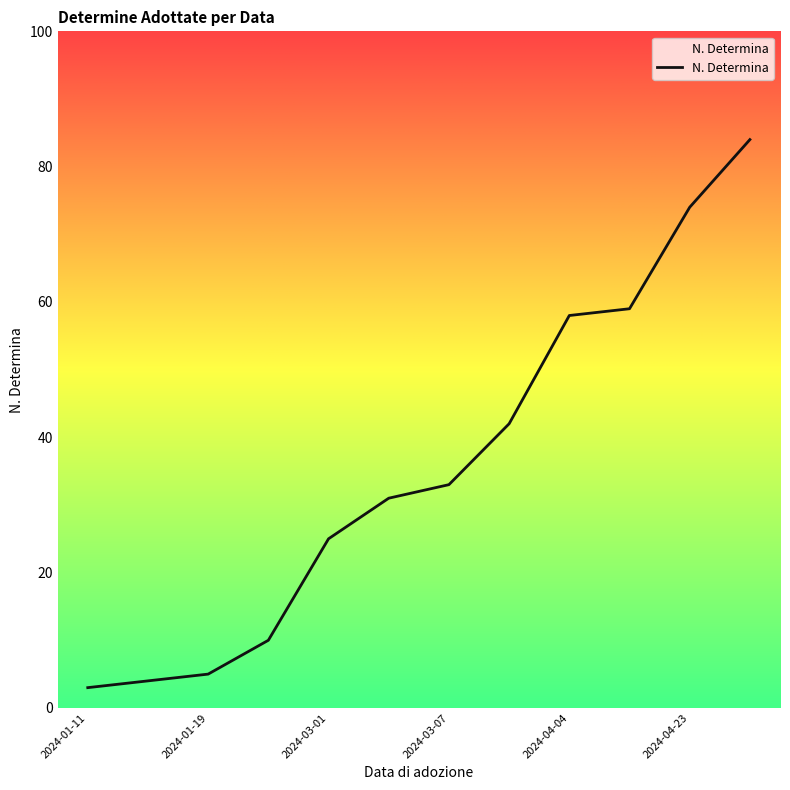

What is the difference between the maximum and minimum values?

81